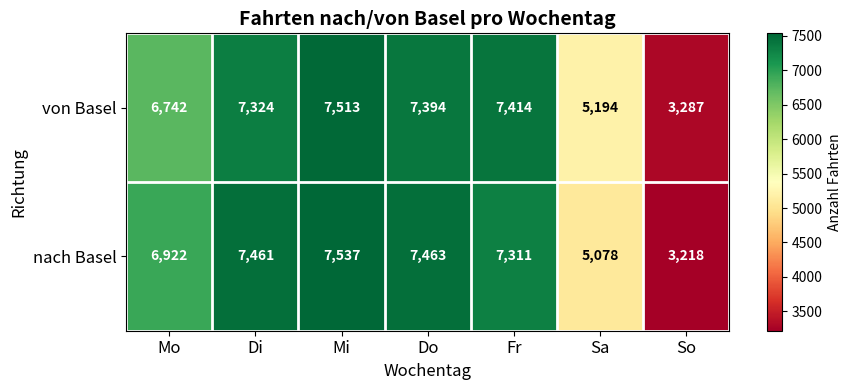

Count the number of categories in the chart.

7